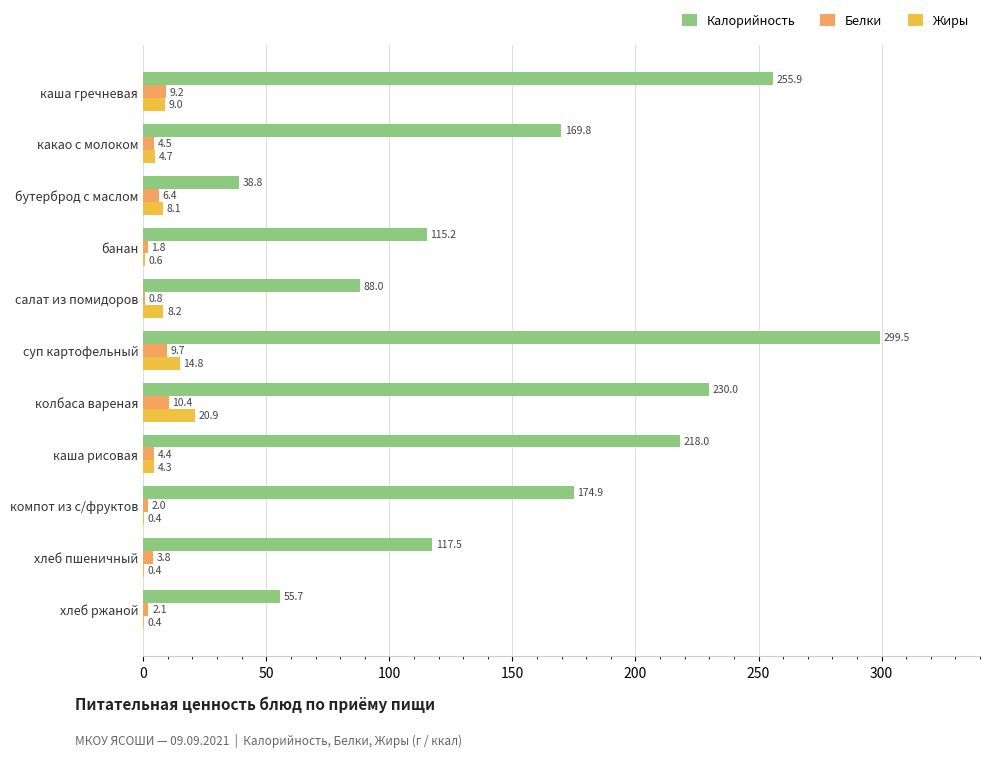

What are all the series names shown in the legend?

Калорийность, Белки, Жиры